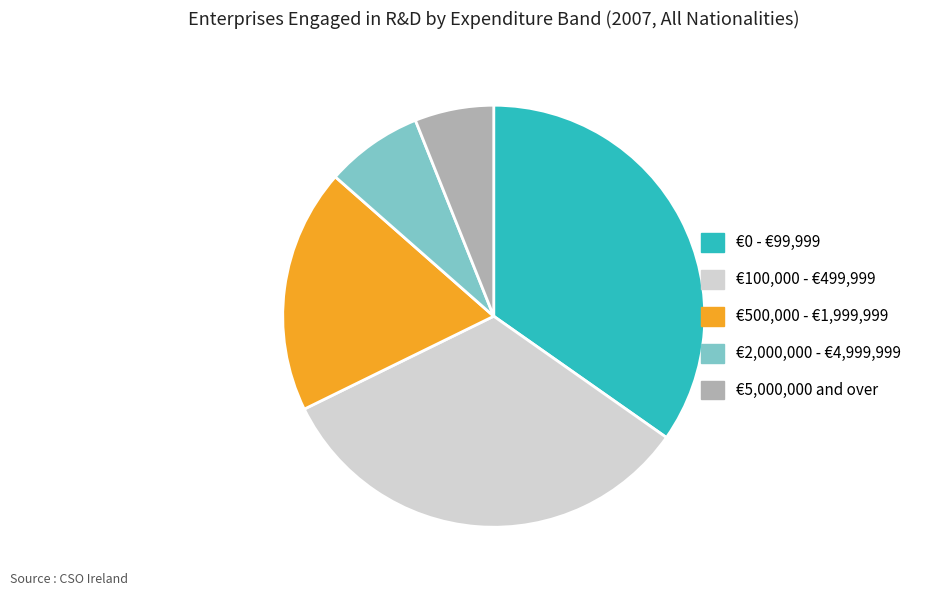

Combined, do €5,000,000 and over and €100,000 - €499,999 account for over 50%?

No